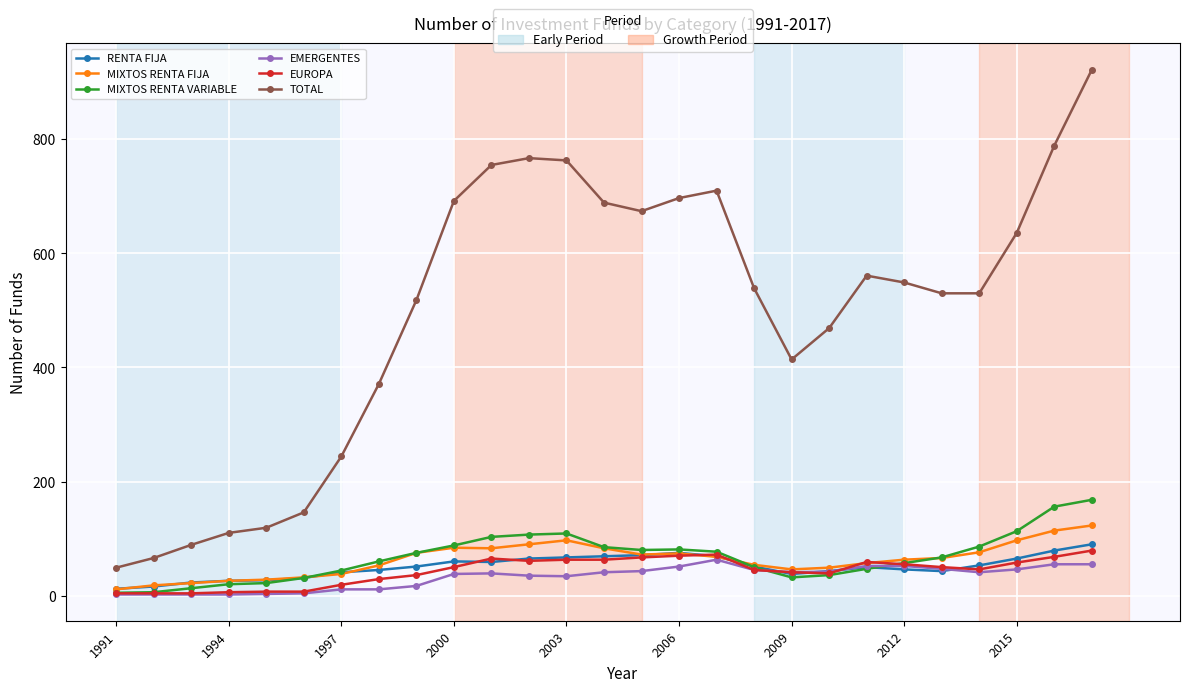

What is the greatest value displayed?

922